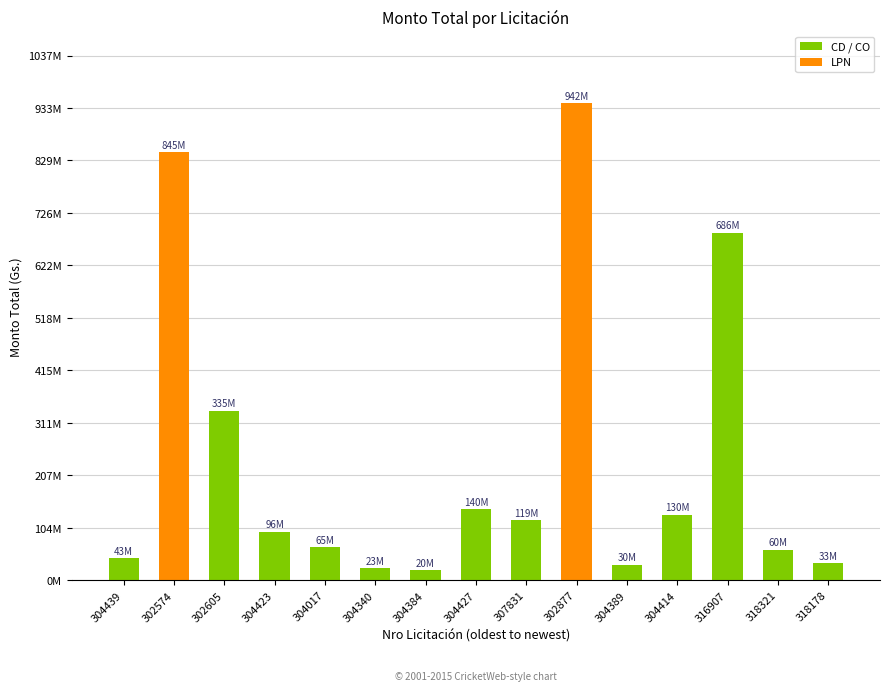

At which category does the chart reach its peak across all series?

302877